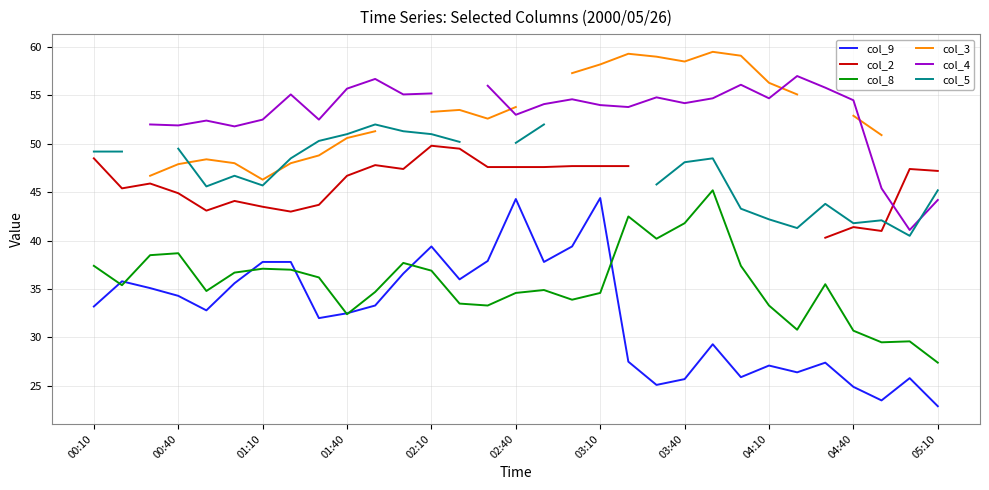

Is it true that col_8 equals 30.7 at 04:40?

True